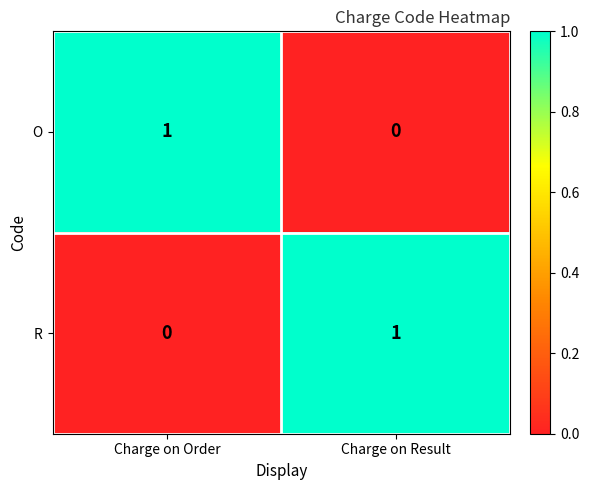

What is the maximum value shown in the chart?

1